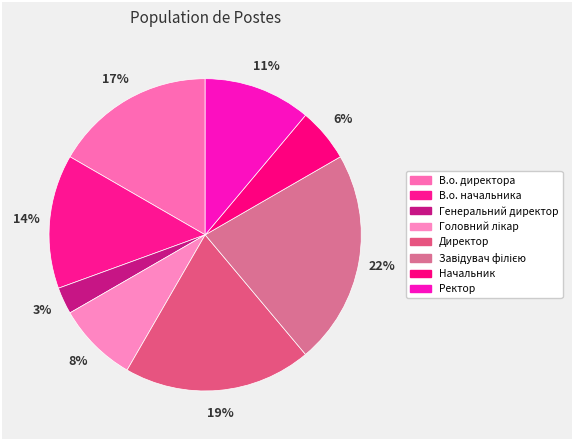

Does Завідувач філією account for over 50% of the chart?

No